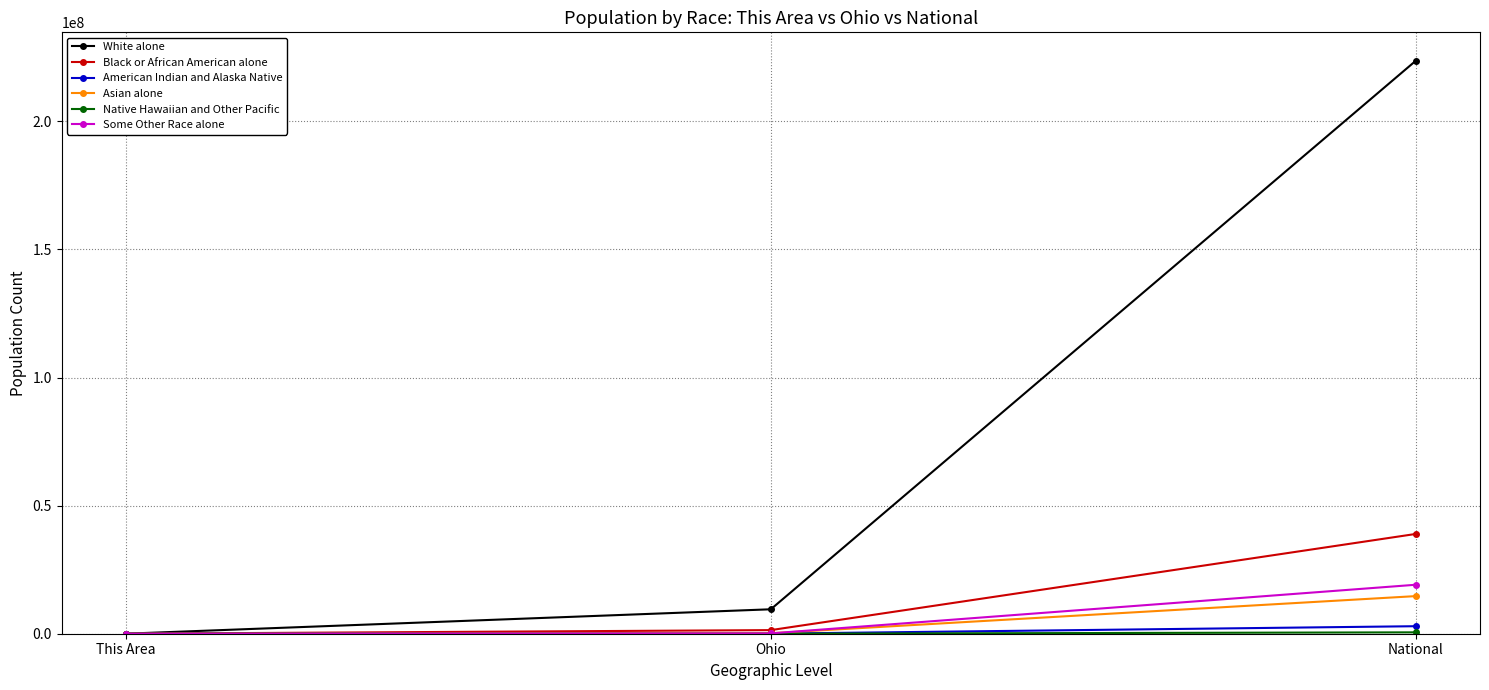

At how many categories does at least one series exceed 104089618?

1